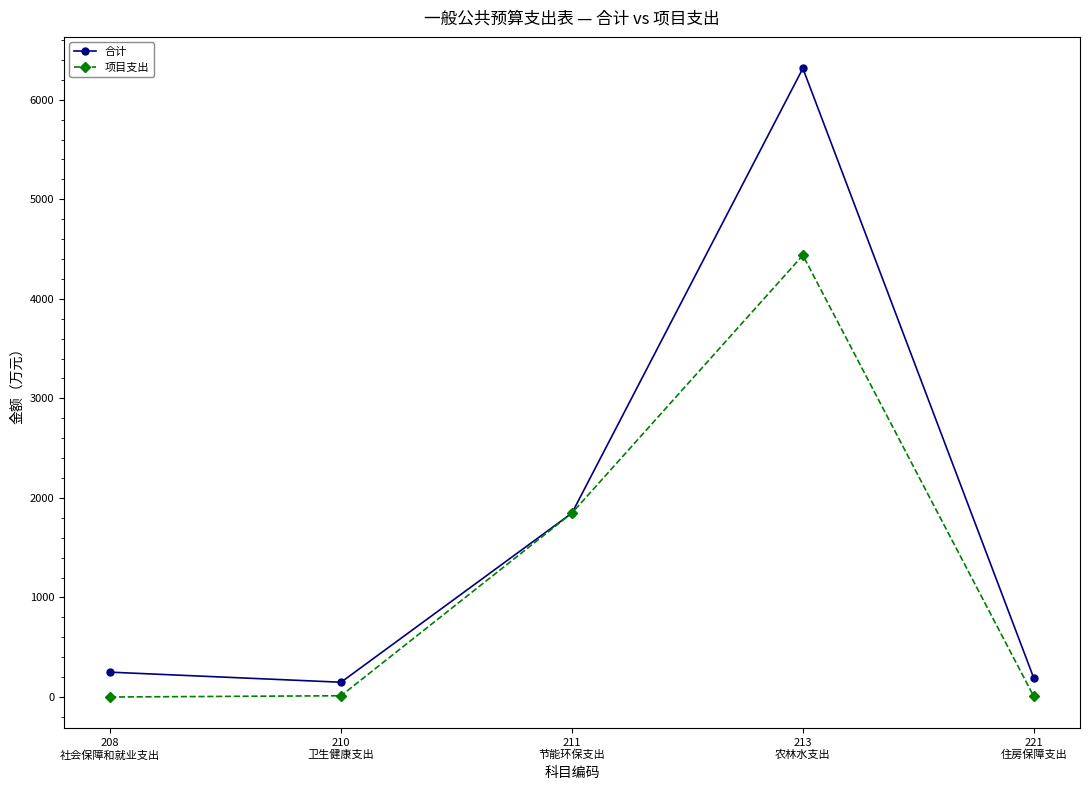

What is the total value across all series at 210
卫生健康支出?

161.0